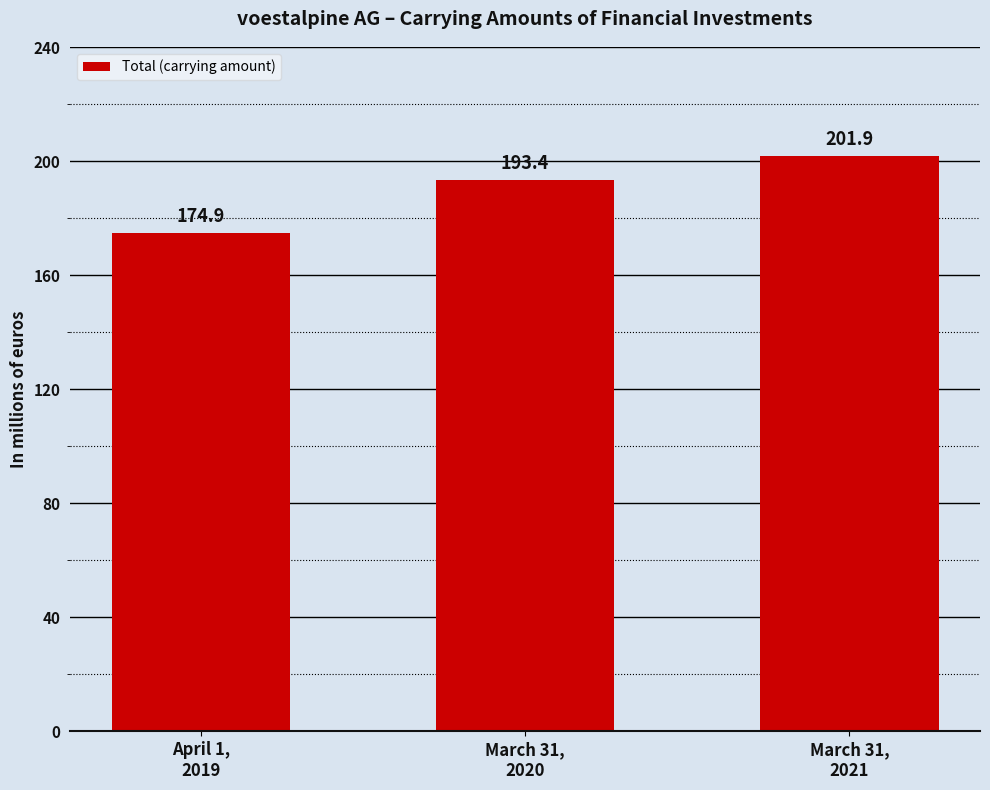

How many data points does each series have?

3